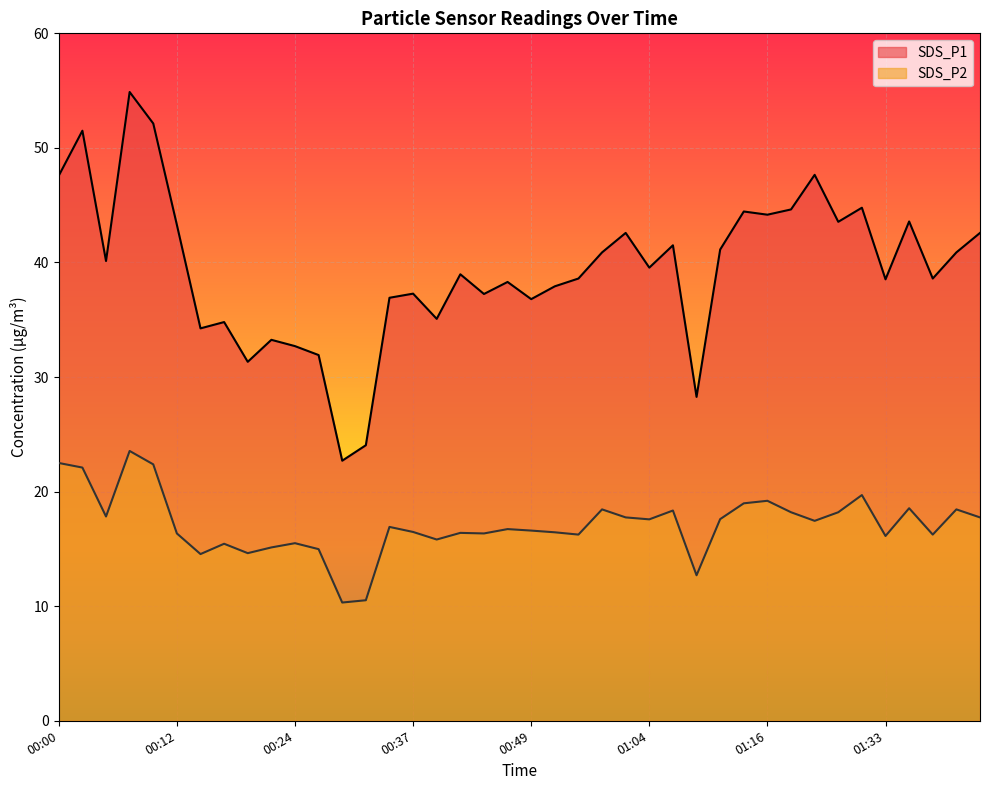

Is it true that SDS_P2 equals 30.6 at 00:10?

False